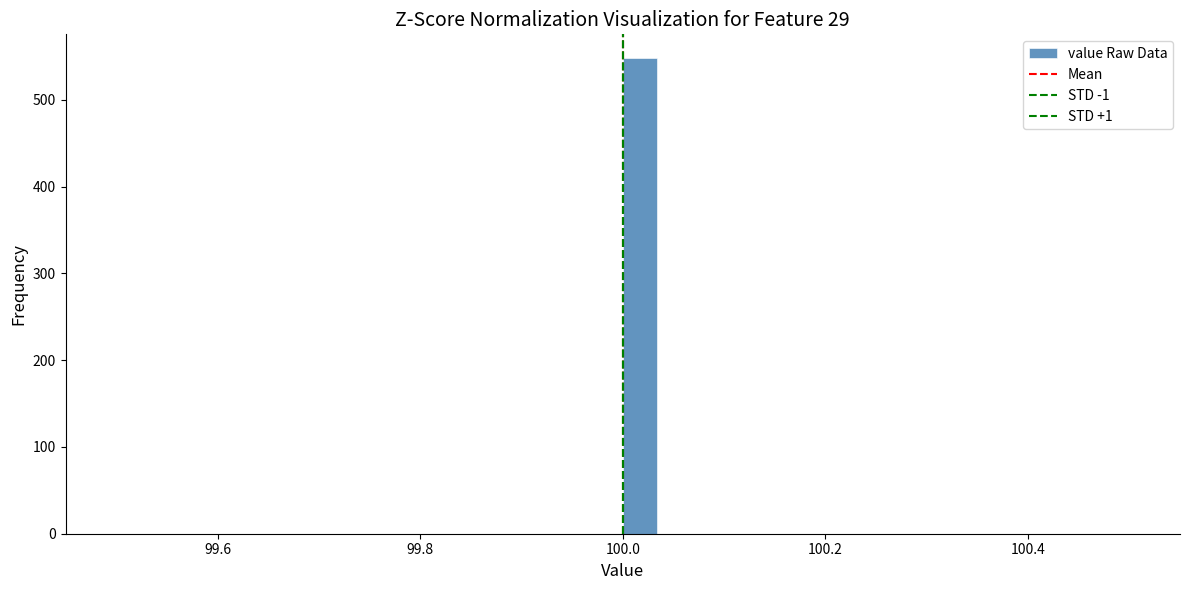

Read against the x-axis, roughly where is the centre of the tallest bar?

100.02